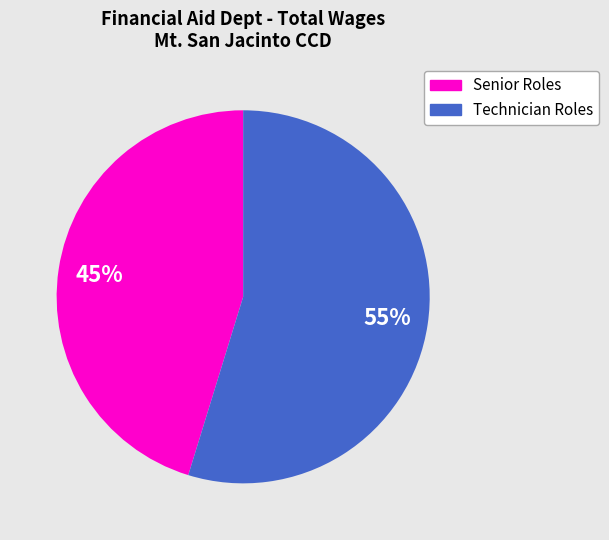

Is there any slice that represents more than half of the pie?

Yes